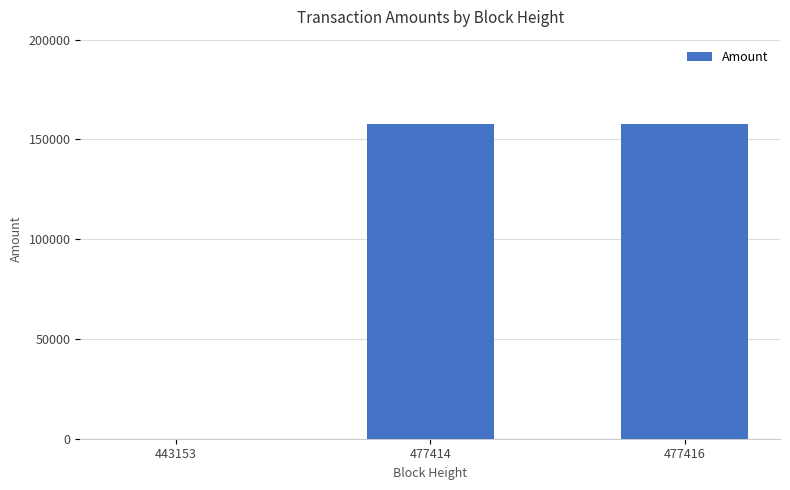

Is it true that the value at 477416 is 157628.4?

True